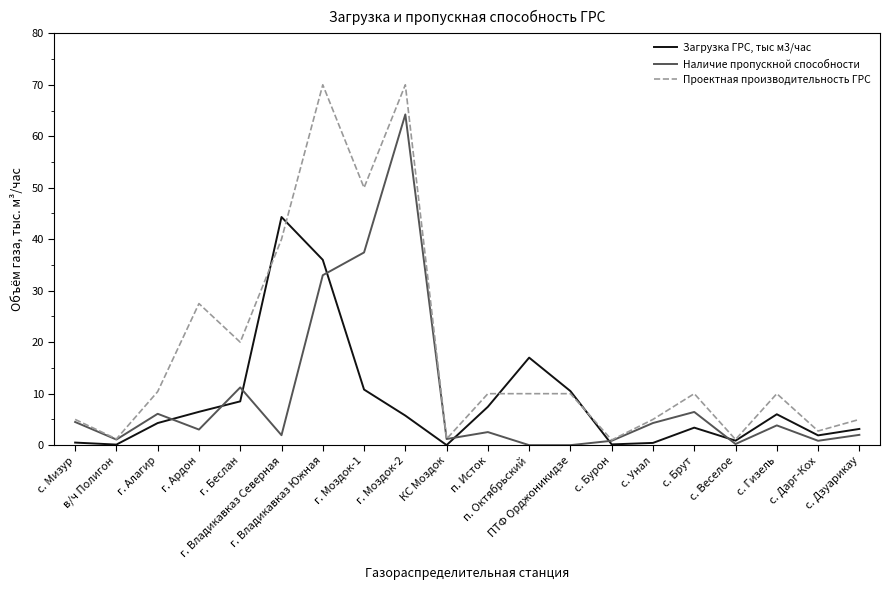

Rank the series by their maximum value, from lowest to highest.

Загрузка ГРС, тыс м3/час, Наличие пропускной способности, Проектная производительность ГРС